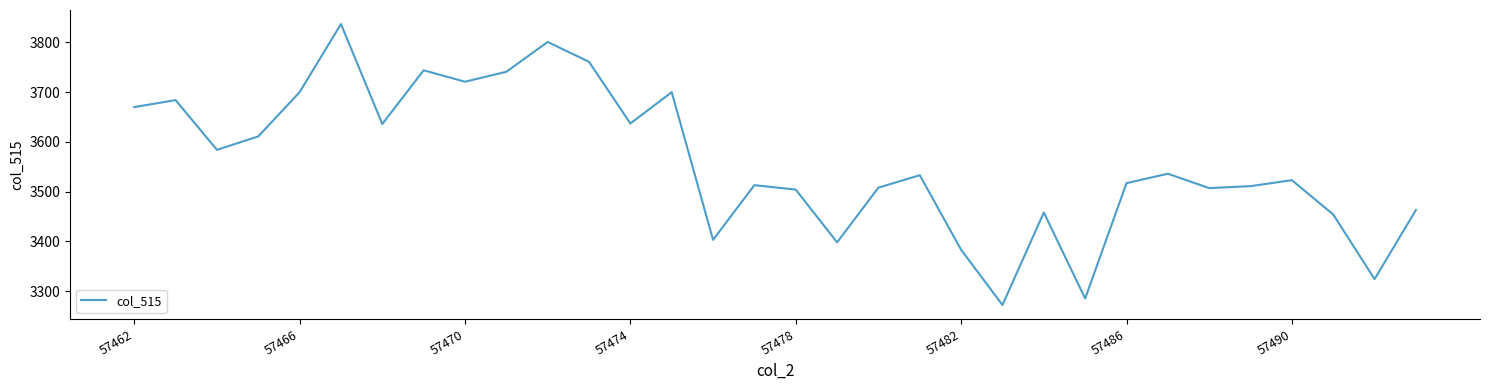

What is the minimum value shown in the chart?

3272